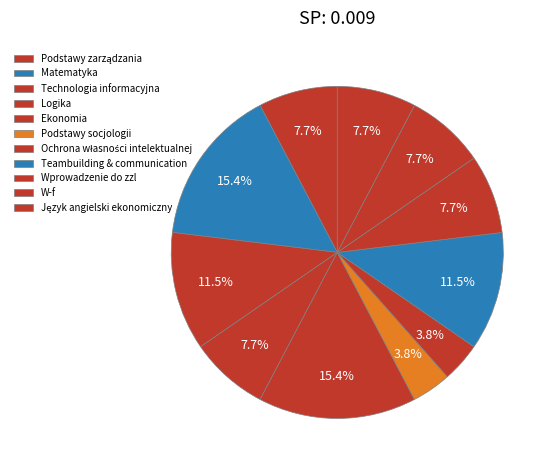

To the nearest percent, what percentage of the pie is Podstawy socjologii?

4%